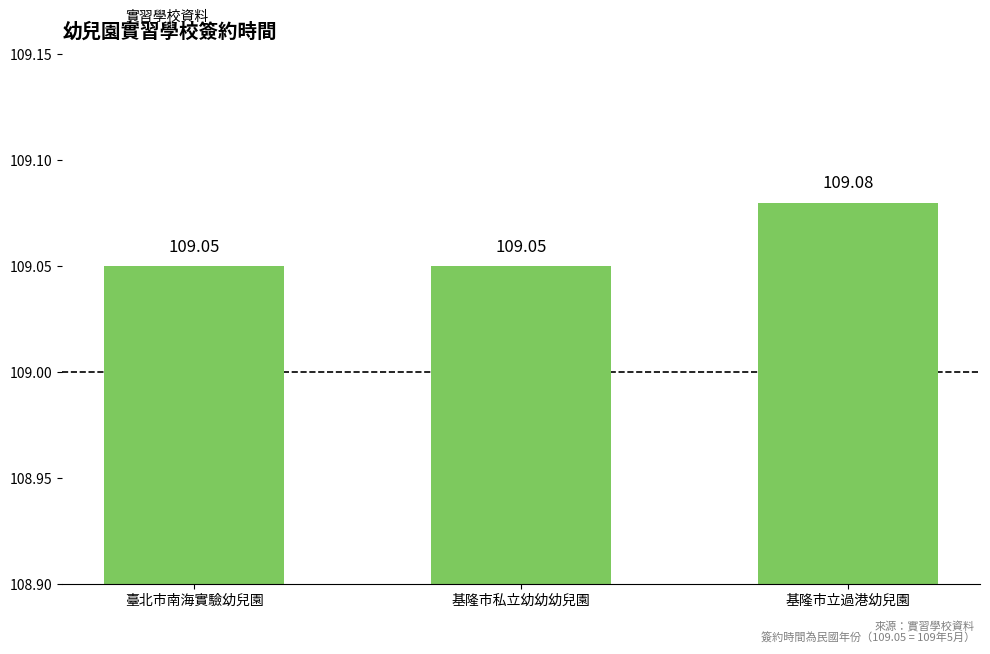

What is the sum of all values?

327.2